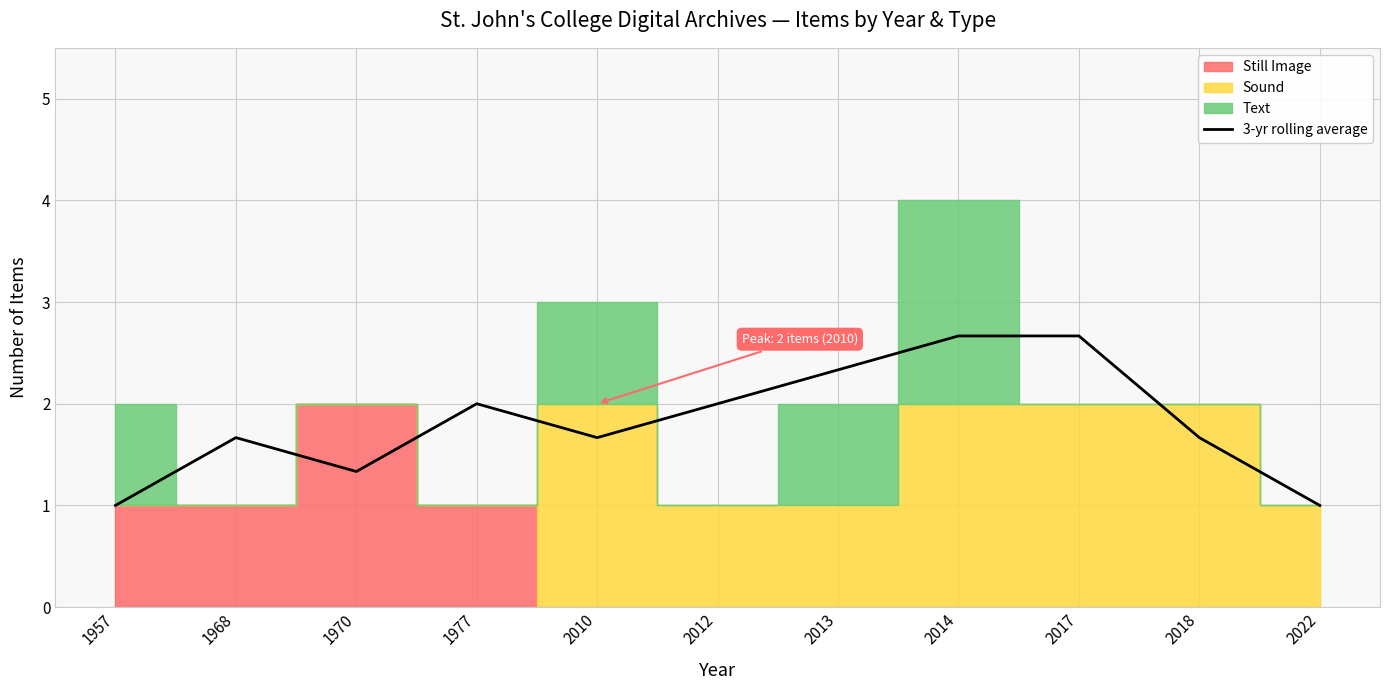

What is the smallest value displayed?

1.0